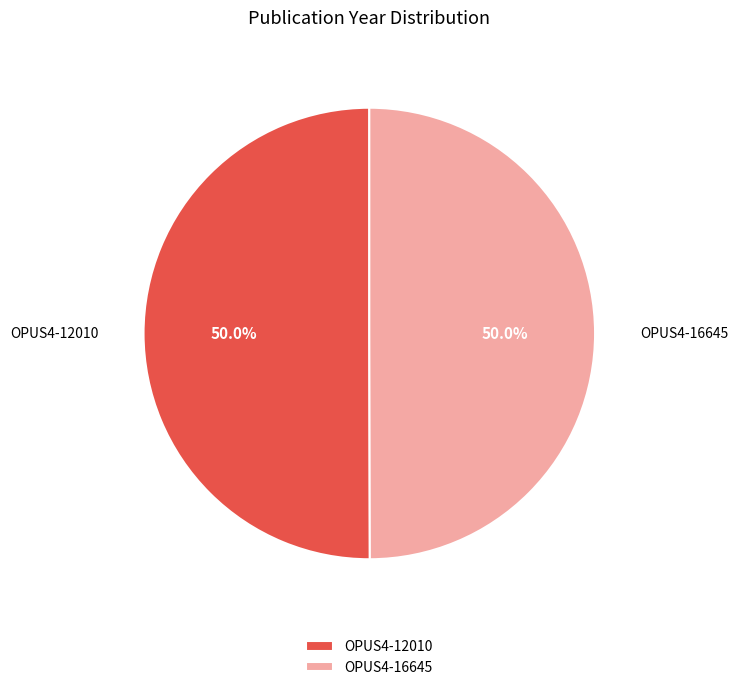

Combined, do OPUS4-12010 and OPUS4-16645 account for over 50%?

Yes